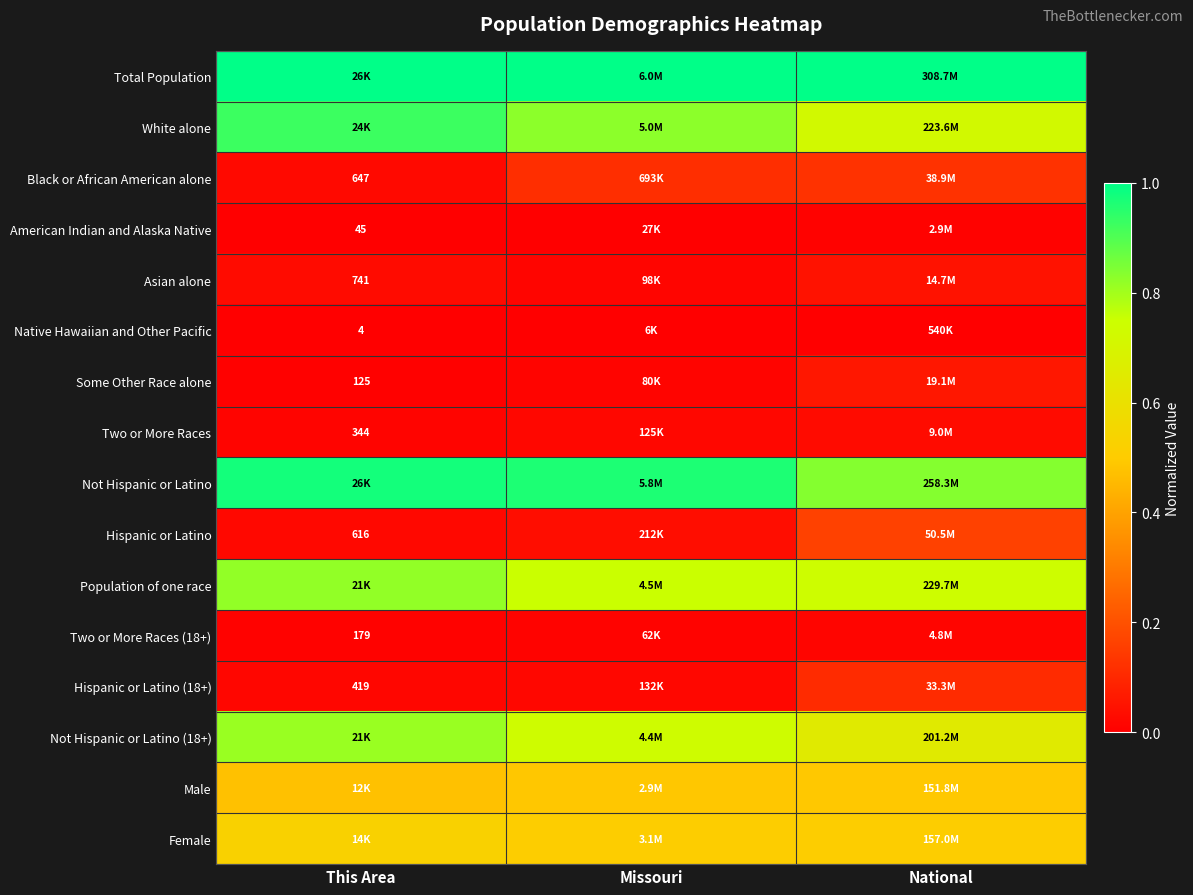

Rank the categories by Some Other Race alone value from highest to lowest.

National, Missouri, This Area